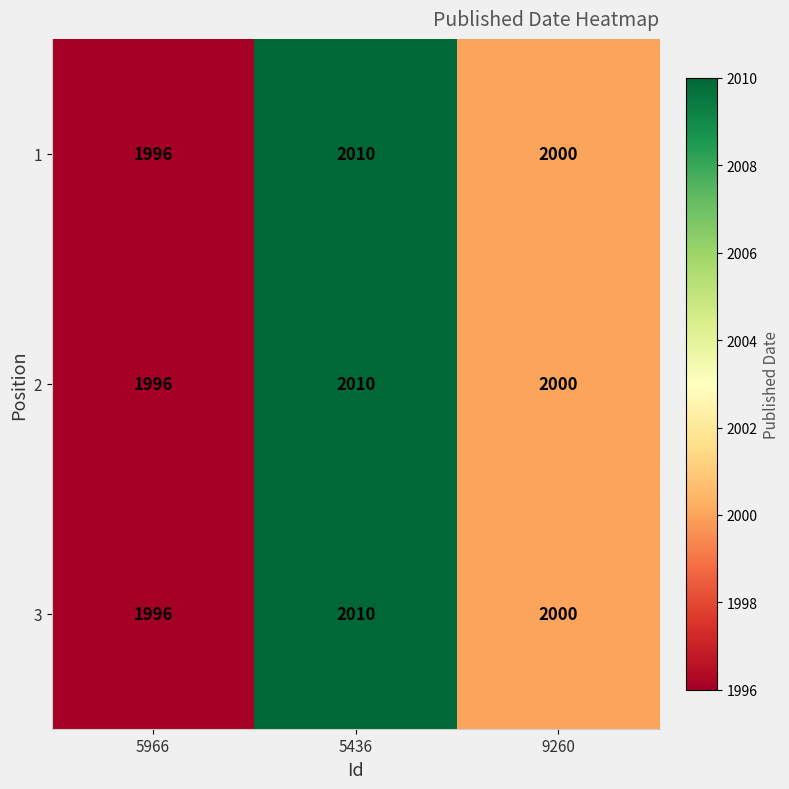

What is the total value across all series at 5966?

5988